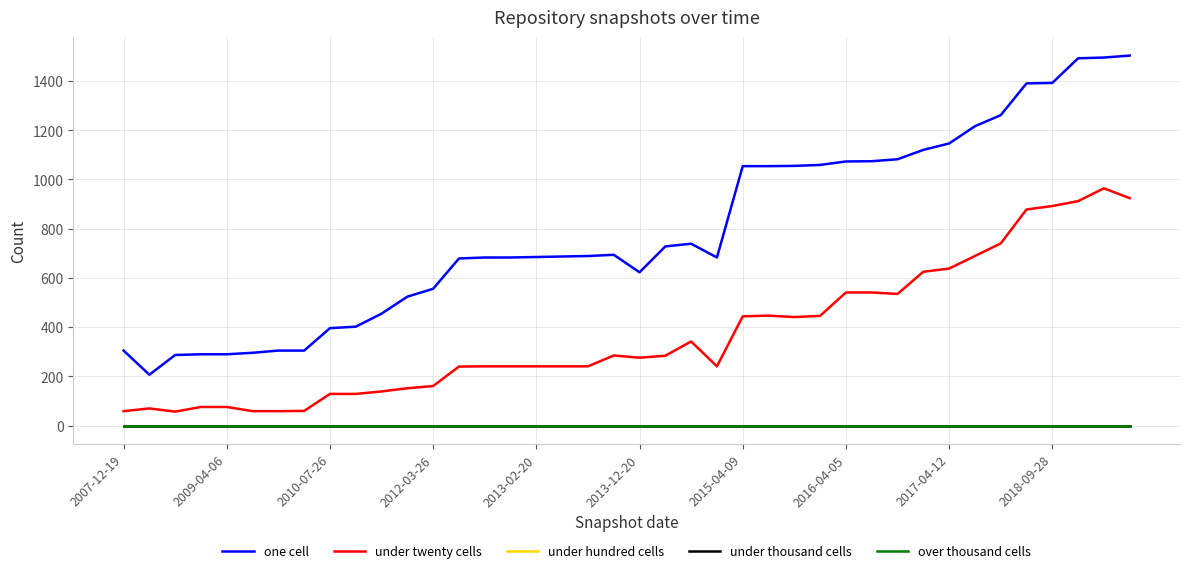

At how many categories does at least one series exceed 630?

26